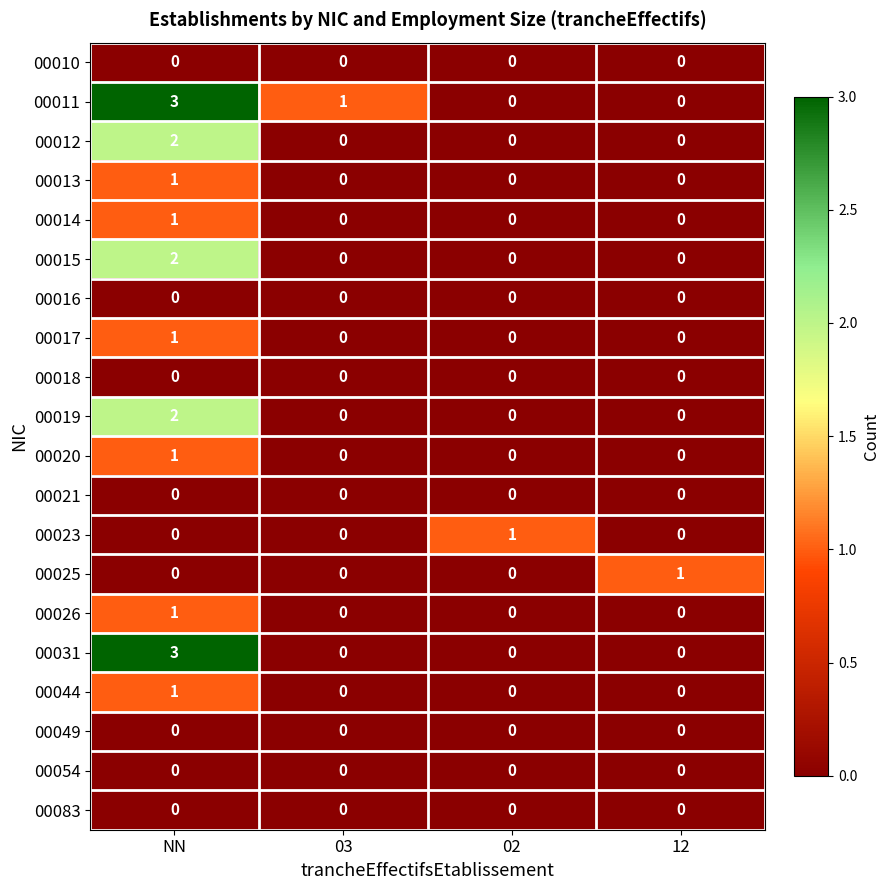

The 00019 series shows 0 at 03. True or false?

True